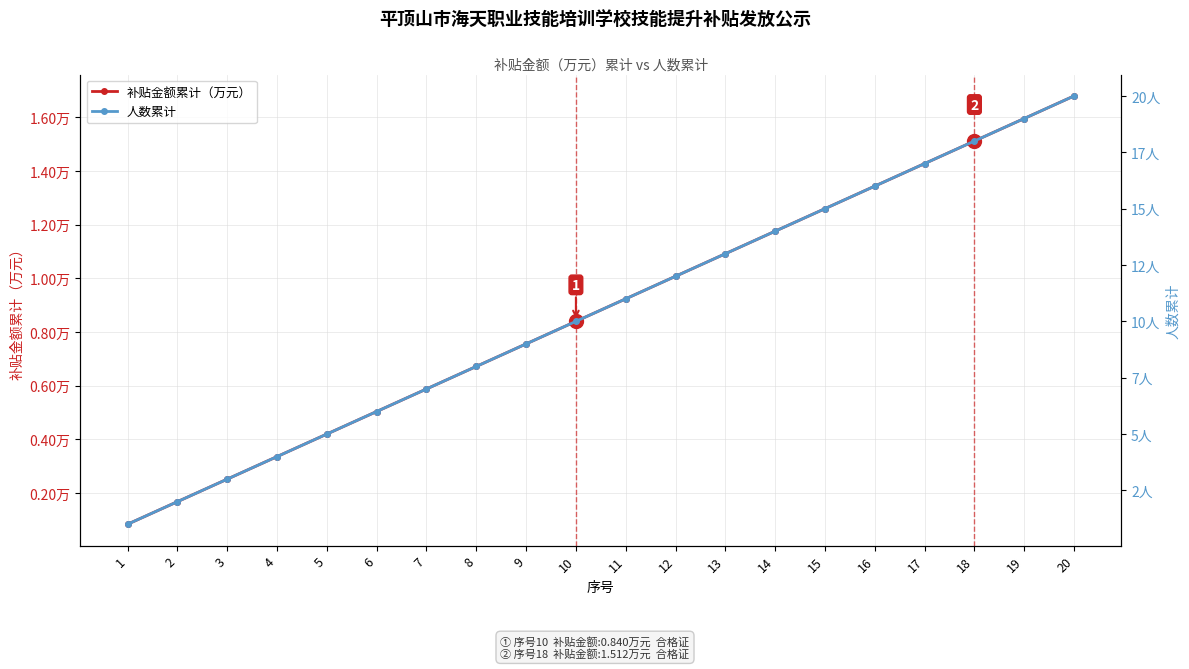

Read the 人数累计 value at 7.

7.0